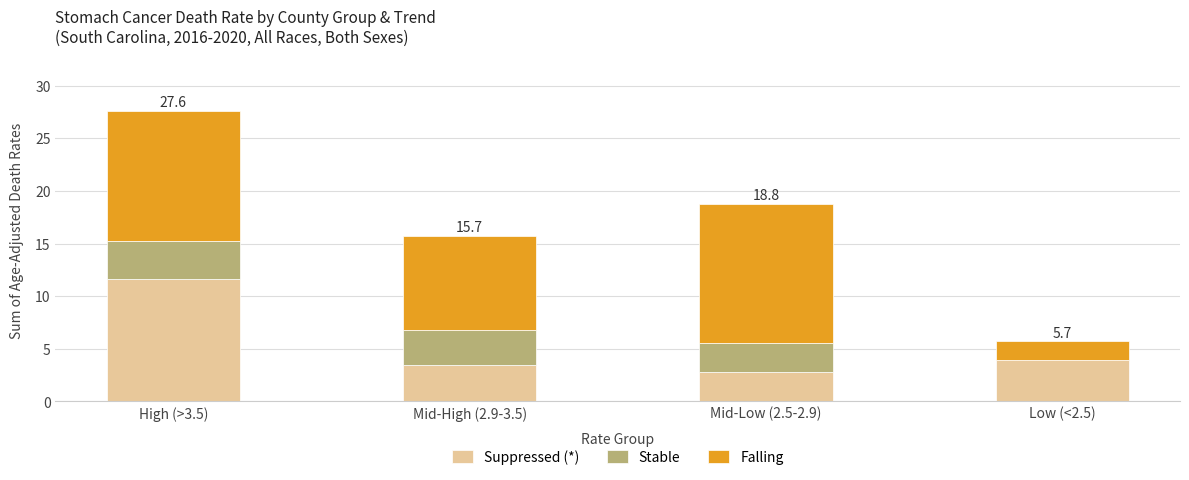

What is the total value across all series at High (>3.5)?

27.6